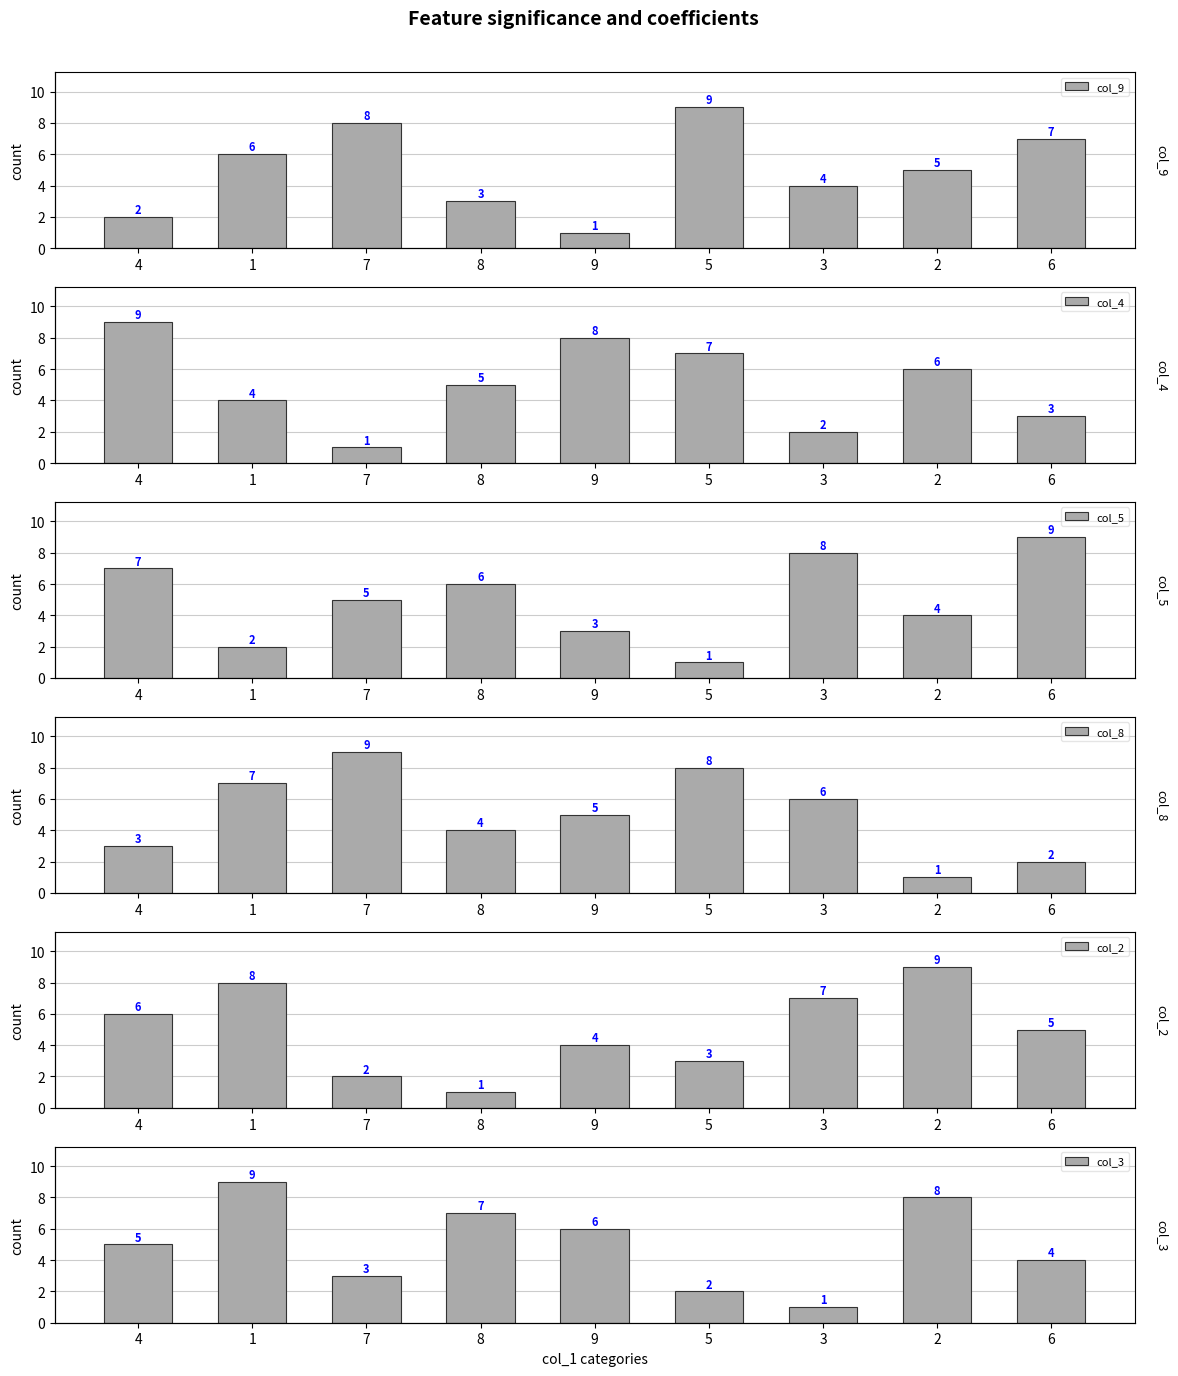

What is the difference between the highest and lowest values at 6?

7